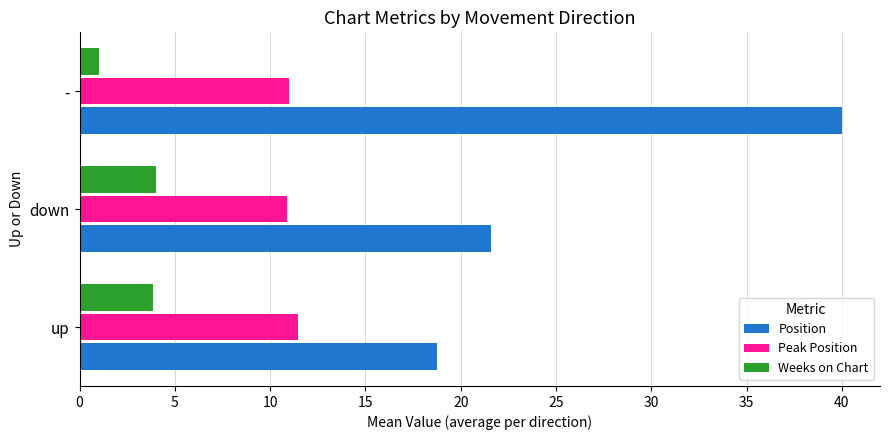

How many values in the Weeks on Chart series are below 3?

1